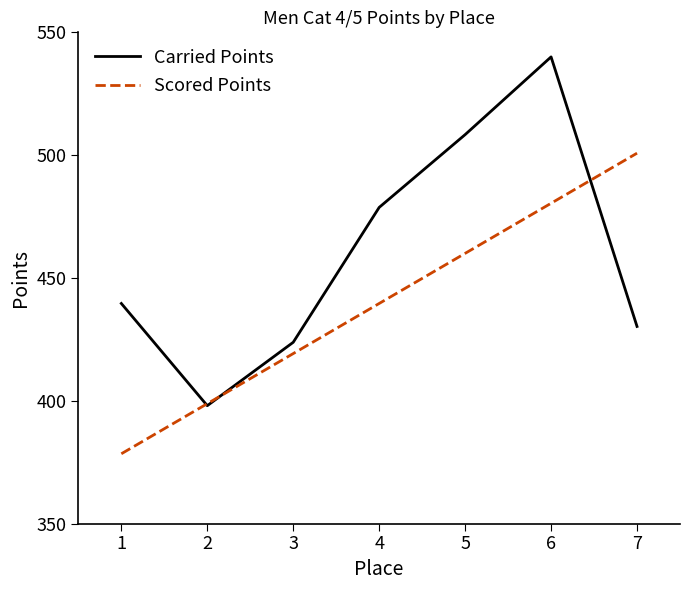

Which series has the widest spread of values?

Carried Points